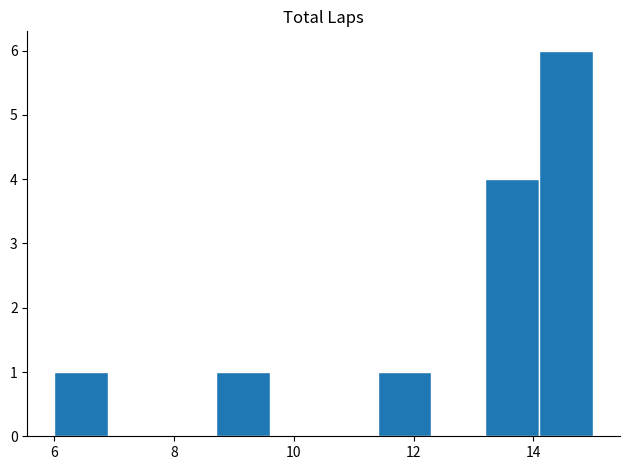

How tall is the bar that spans 6.0 to 6.9 on the x-axis? Neither the bar edges nor the heights are printed on the chart, so give them approximately, as read against the axes.

1